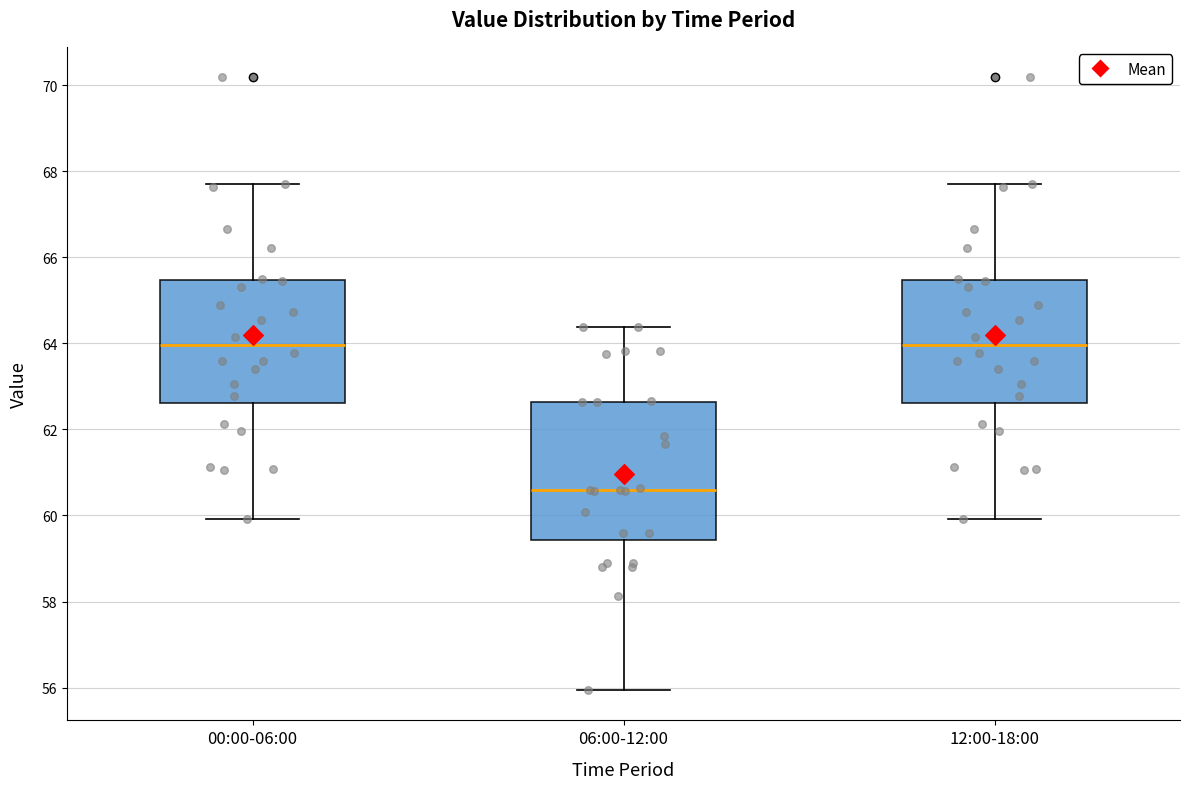

Which box is the tallest, from its lower edge to its upper edge?

06:00-12:00